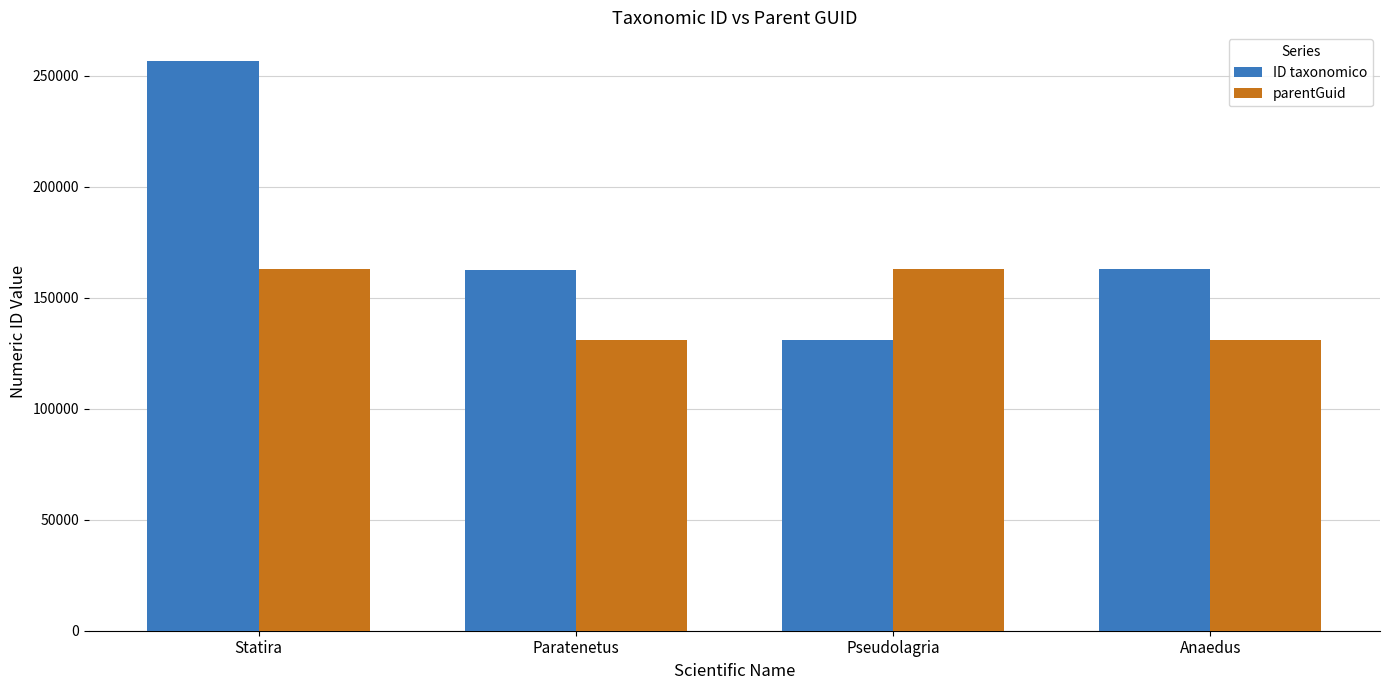

List the series in order of their peak value, lowest first.

parentGuid, ID taxonomico